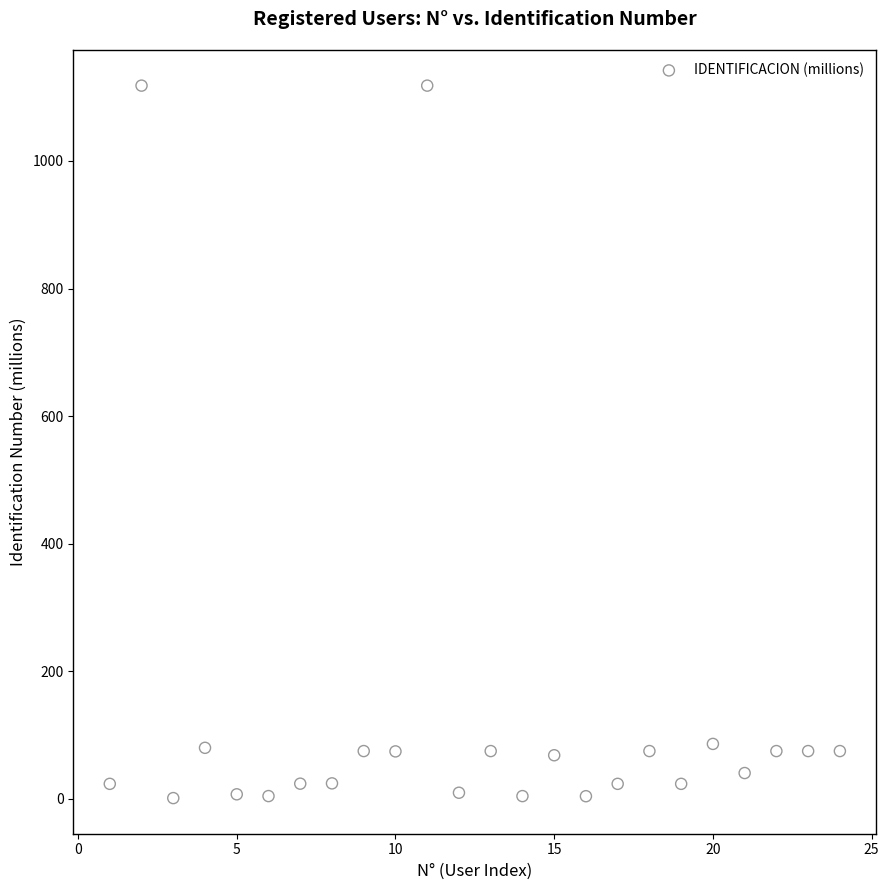

What is the range of X values (max minus min)?

23.0